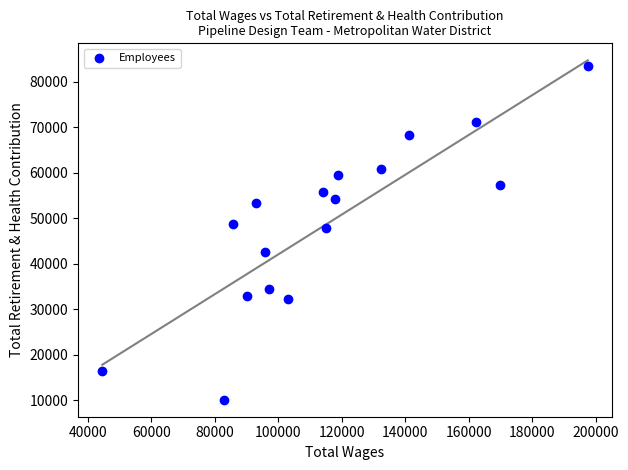

What Y value in the scatter plot is closest to 46838?

47983